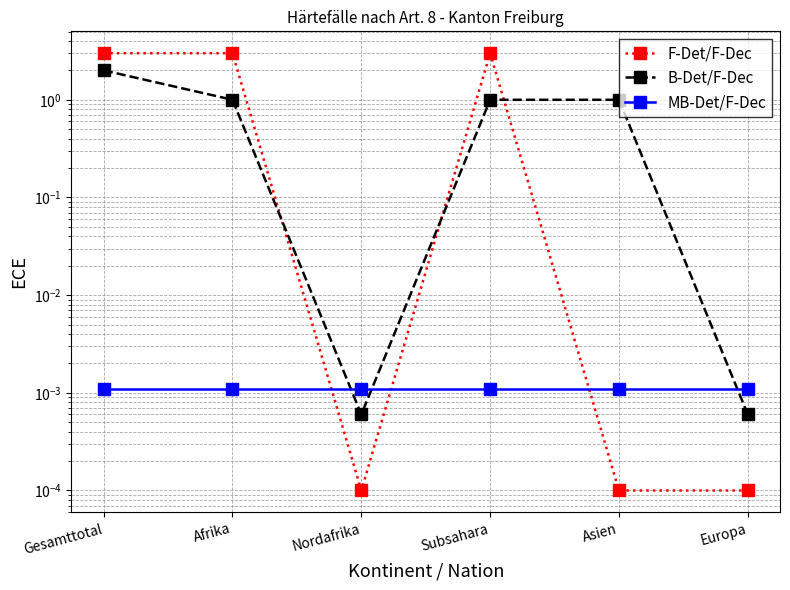

Does the chart display data point markers on the line(s)?

Yes